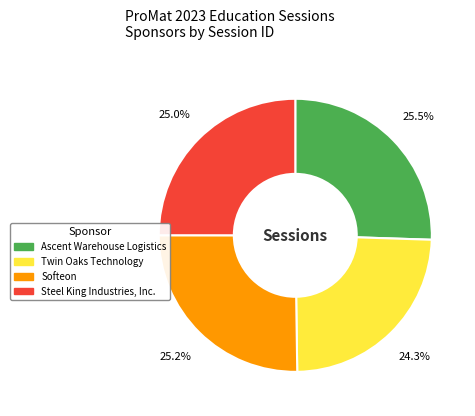

Which category has the smallest portion of the pie?

Twin Oaks Technology